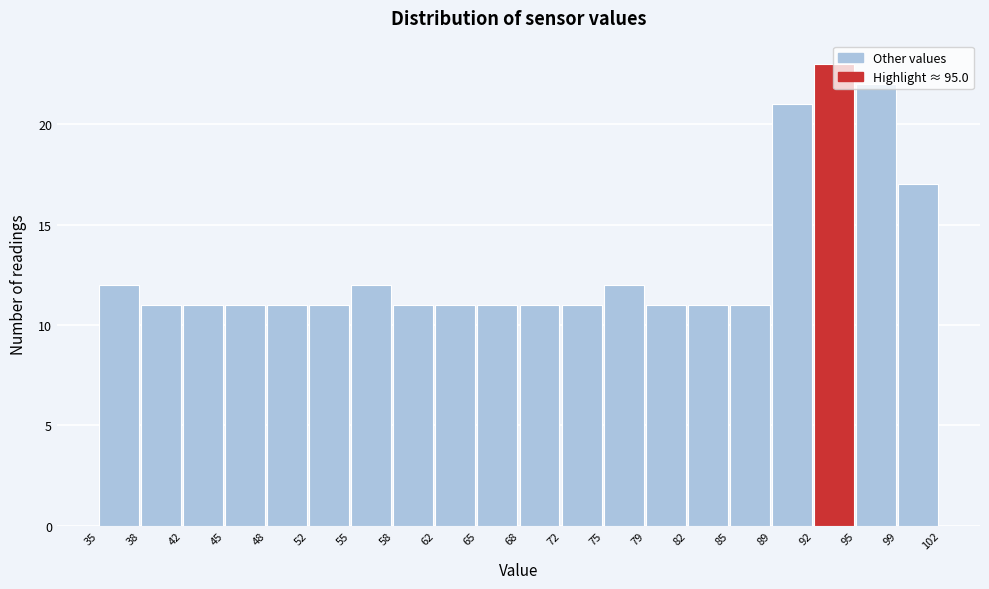

What is the height of the bar covering 45 to 48 on the x-axis? The values are not printed on the chart, so give them approximately, as read against the axis.

11